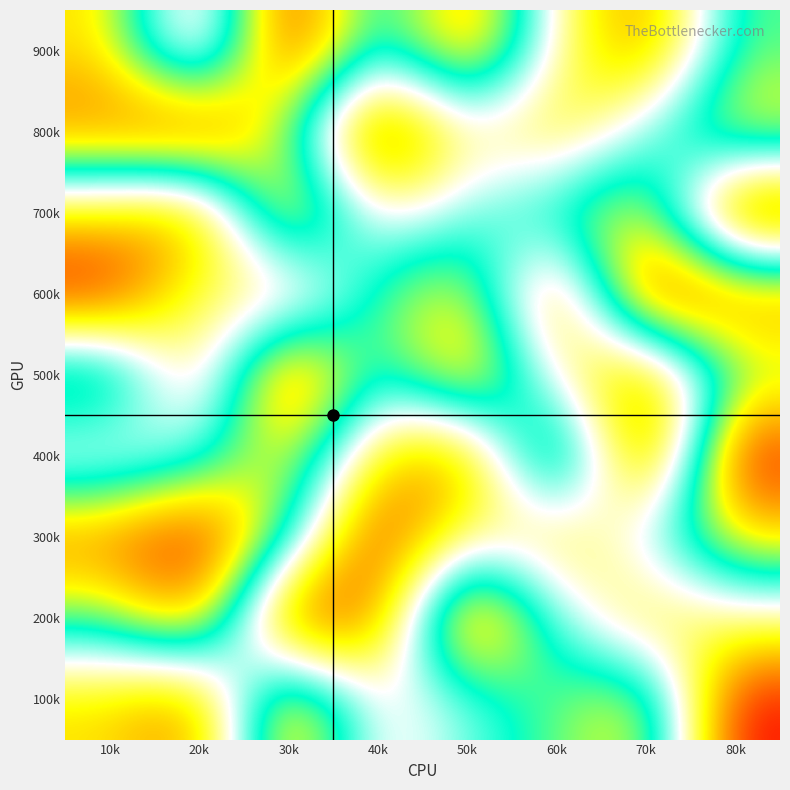

Reading right to left, transcribe all the data shown in this chart.

900k: 80k=6	70k=2	60k=4	50k=8	40k=5	30k=9	20k=3	10k=7
800k: 80k=7	70k=5	60k=3	50k=4	40k=1	30k=6	20k=9	10k=8
700k: 80k=1	70k=7	60k=6	50k=5	40k=4	30k=8	20k=2	10k=3
600k: 80k=8	70k=9	60k=2	50k=7	40k=6	30k=3	20k=4	10k=1
500k: 80k=6	70k=2	60k=4	50k=8	40k=5	30k=9	20k=3	10k=7
400k: 80k=9	70k=1	60k=8	50k=2	40k=3	30k=7	20k=5	10k=4
300k: 80k=7	70k=5	60k=3	50k=4	40k=1	30k=6	20k=9	10k=8
200k: 80k=4	70k=3	60k=5	50k=9	40k=2	30k=1	20k=8	10k=6
100k: 80k=1	70k=7	60k=6	50k=5	40k=4	30k=8	20k=2	10k=3